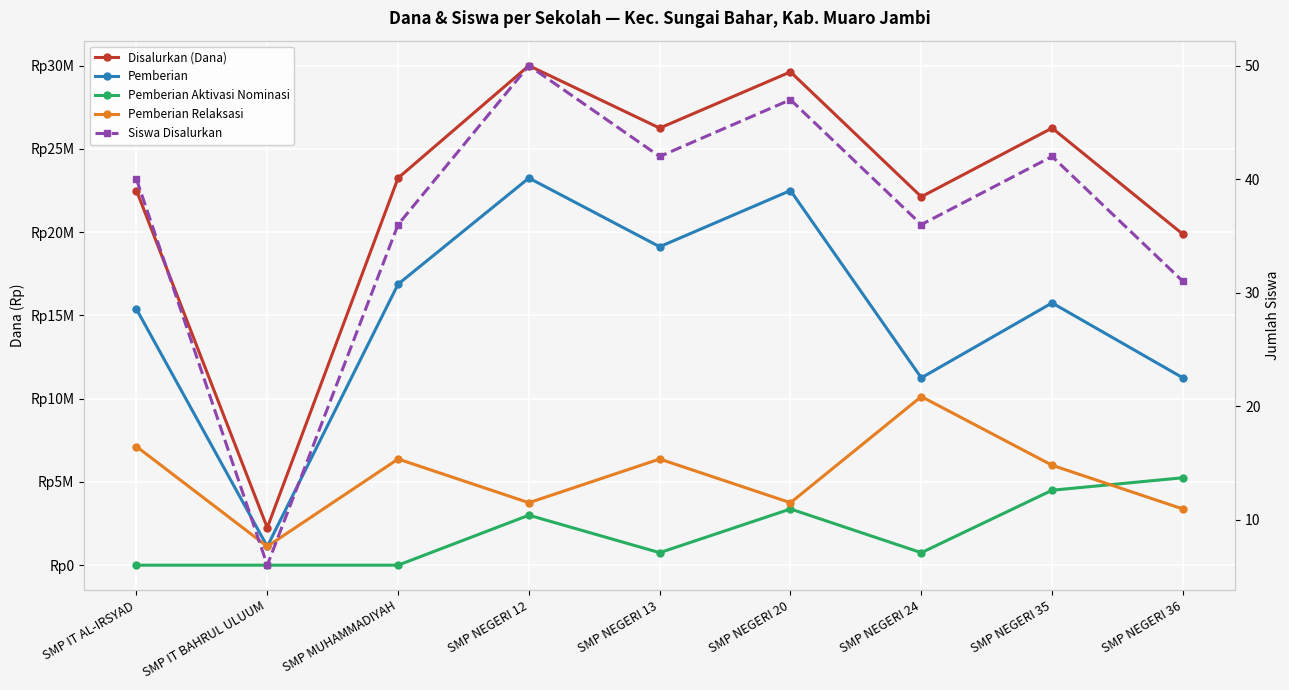

Does the chart display data point markers on the line(s)?

Yes